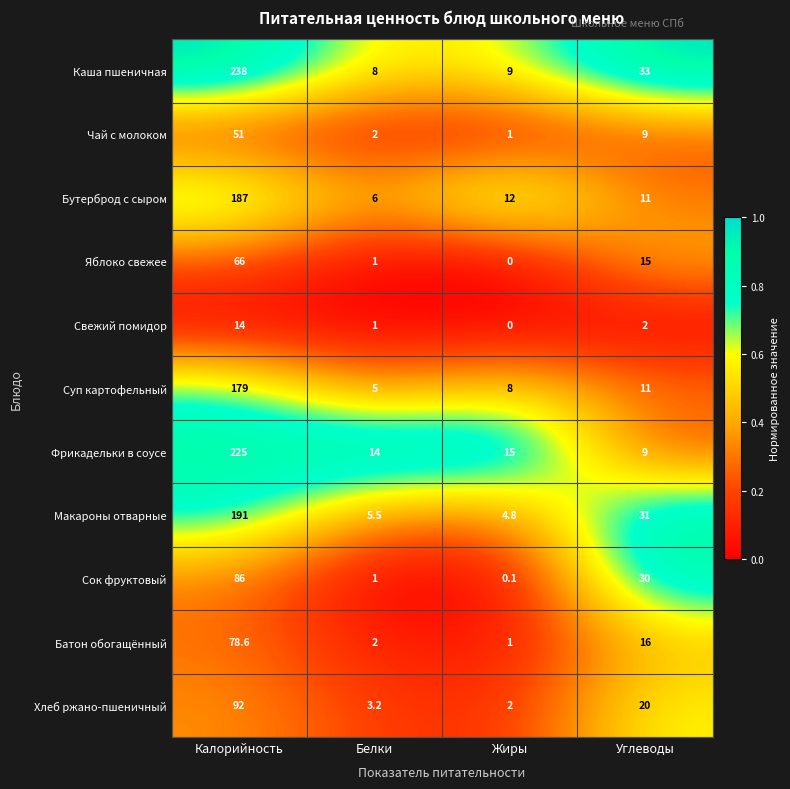

What is the total value across all series at Калорийность?

1407.6